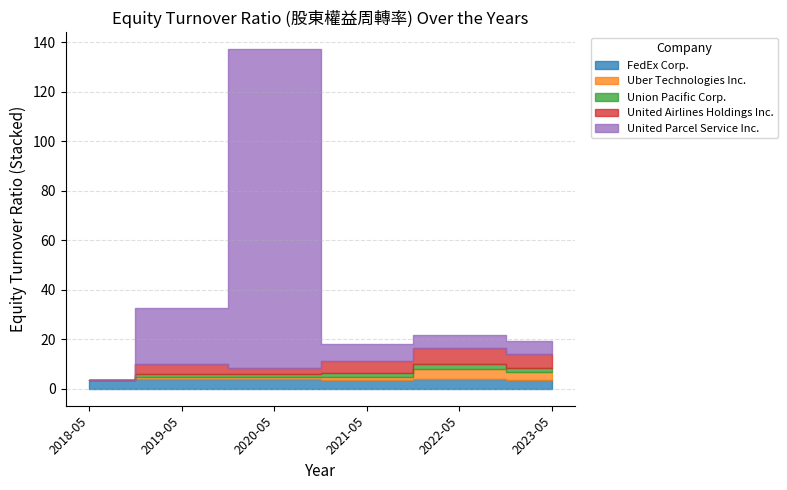

What position from the left is 2021-05-31?

4